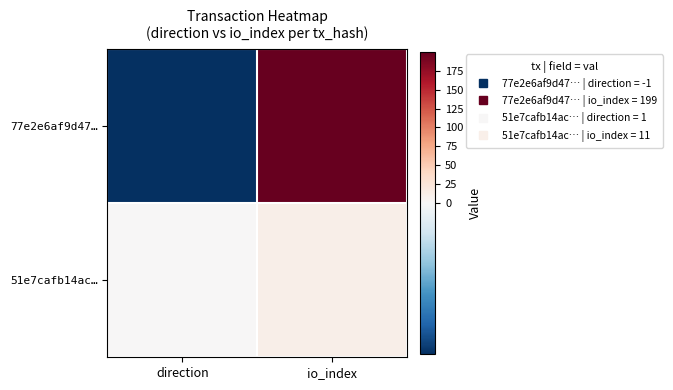

How many categories are shown in the chart?

2